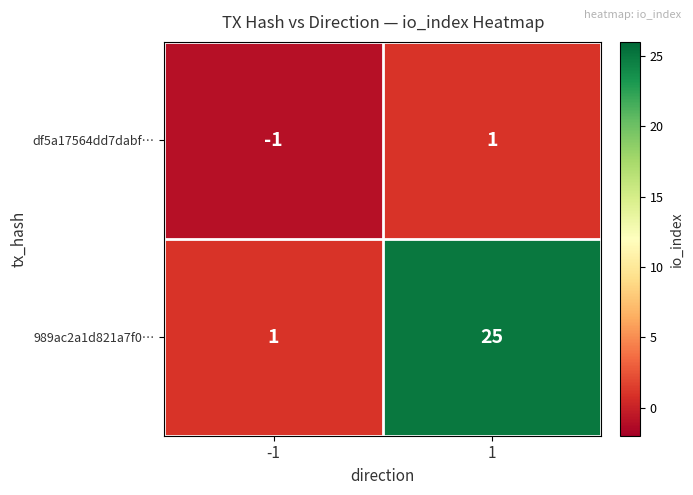

Rank the series by their maximum value, from highest to lowest.

989ac2a1d821a7f0…, df5a17564dd7dabf…